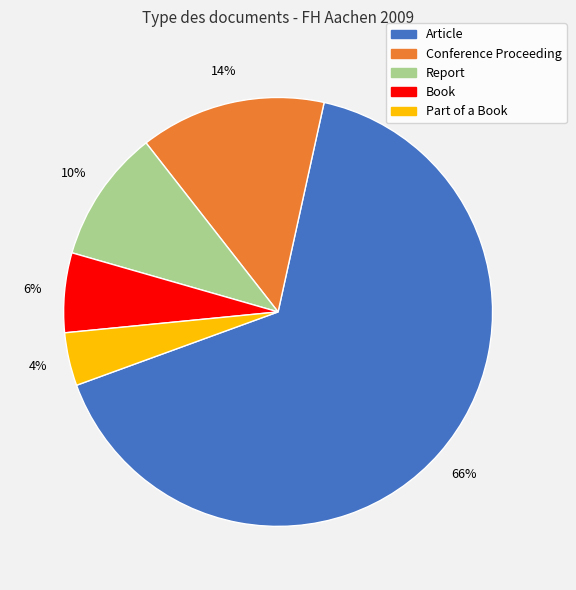

To the nearest percent, what percentage of the pie is Conference Proceeding?

14%